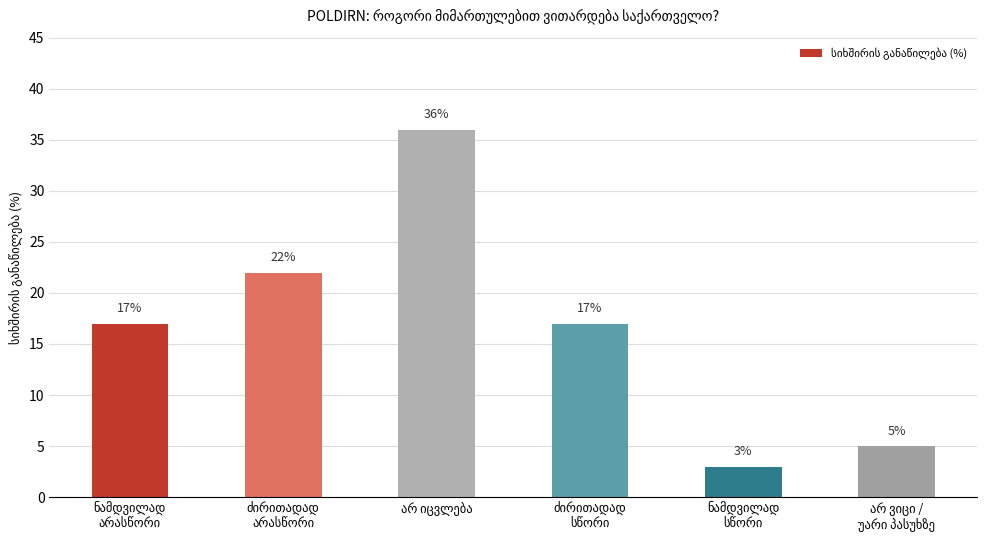

Reading left to right, list all the values displayed in this chart.

17	22	36	17	3	5